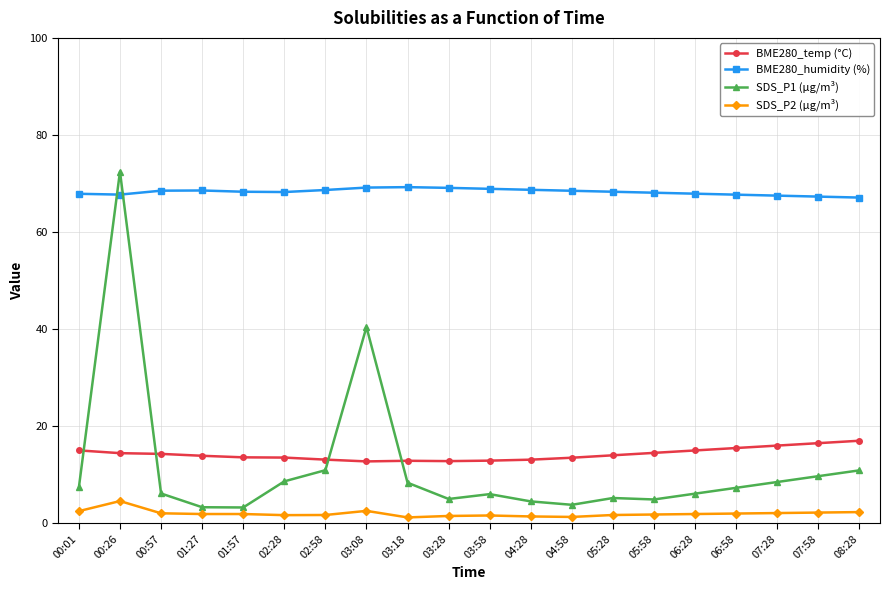

What is the difference between the BME280_humidity (%) values at 01:27 and 04:58?

0.1